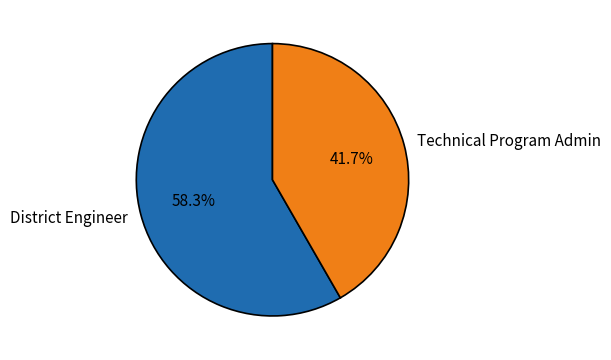

What percentage is the Technical Program Admin slice, to the nearest percent?

42%